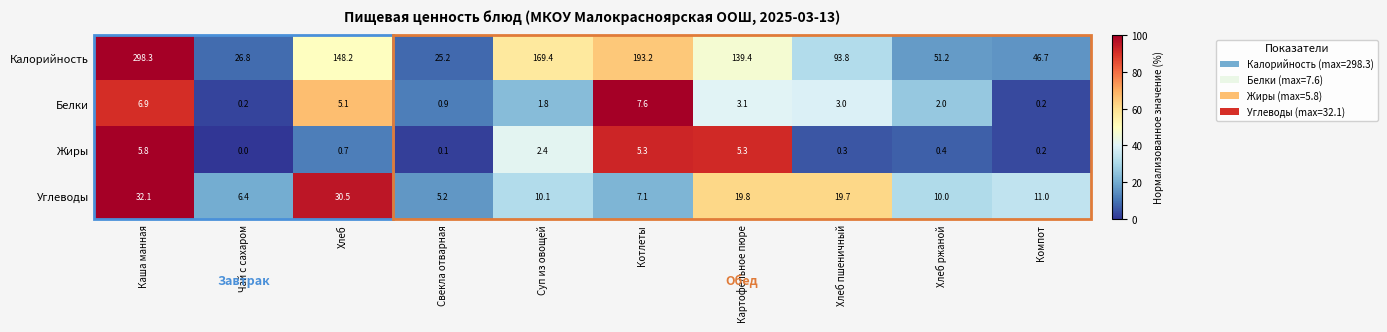

At which category is the sum across all series the highest?

Каша манная